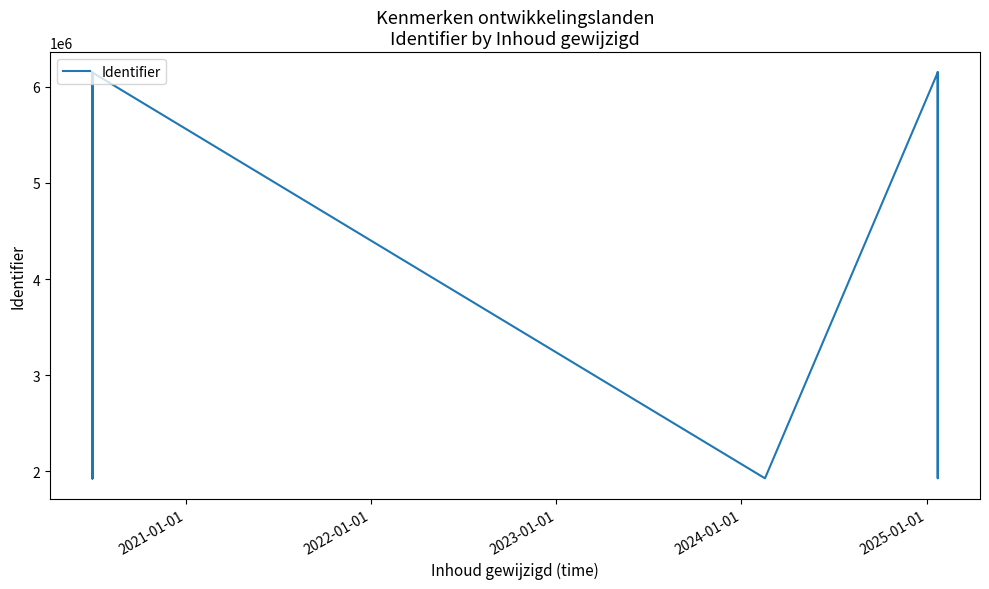

Reading left to right, transcribe all the data shown in this chart.

6148504	1926942	1926944	1926946	1926948	1926950	6148517	1926952	6148519	1926934	6148502	1926935	6148503